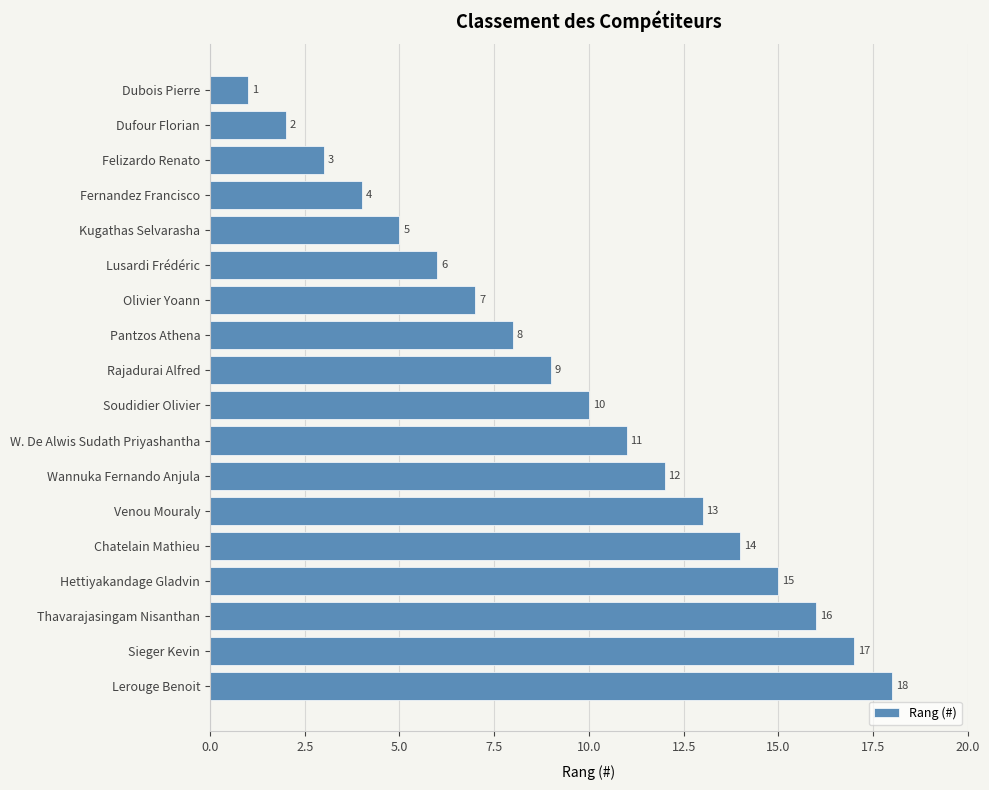

Count the number of categories in the chart.

18